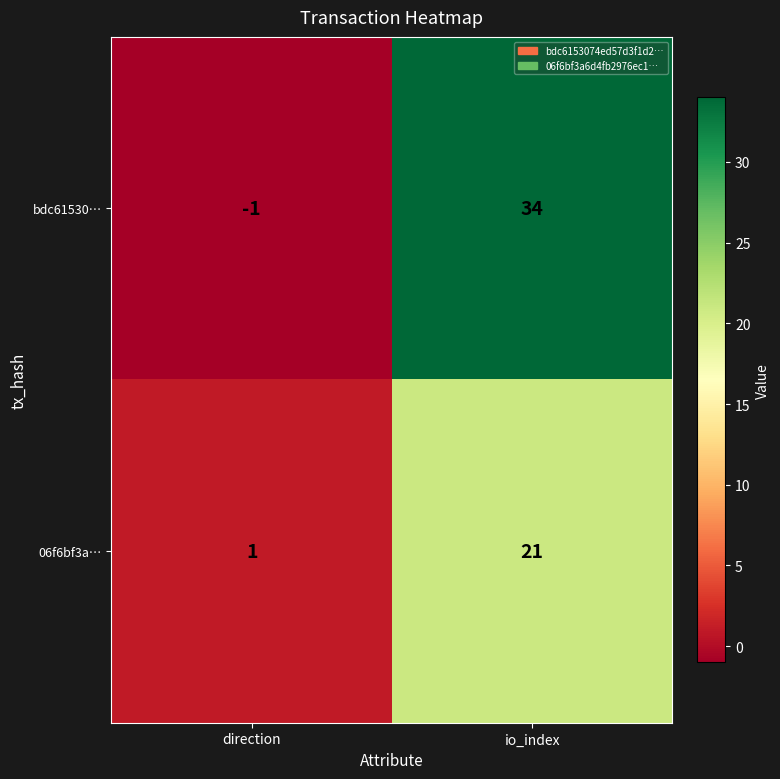

Is the value of bdc61530… at io_index greater than the value of 06f6bf3a… at io_index?

Yes